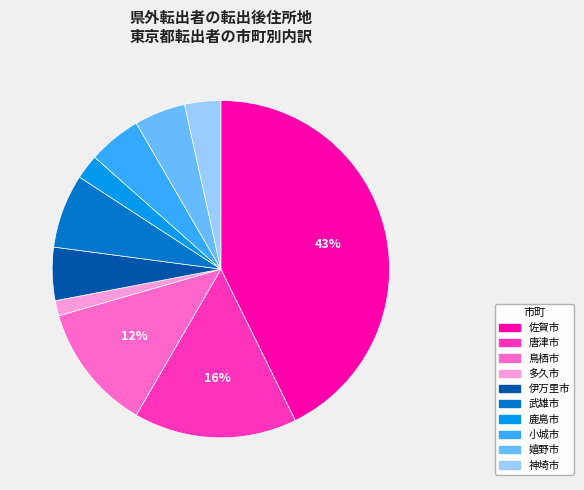

Is it true that 鹿島市 is 14% of the pie?

False